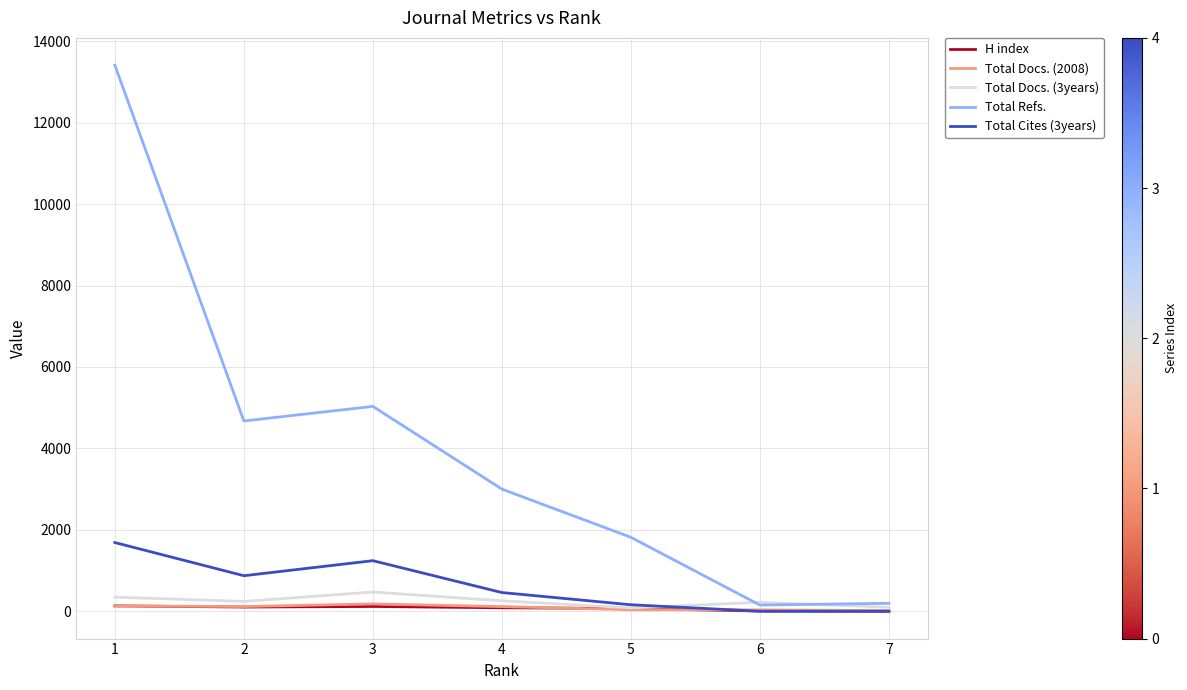

Where does the Total Docs. (2008) series first go above 119?

1